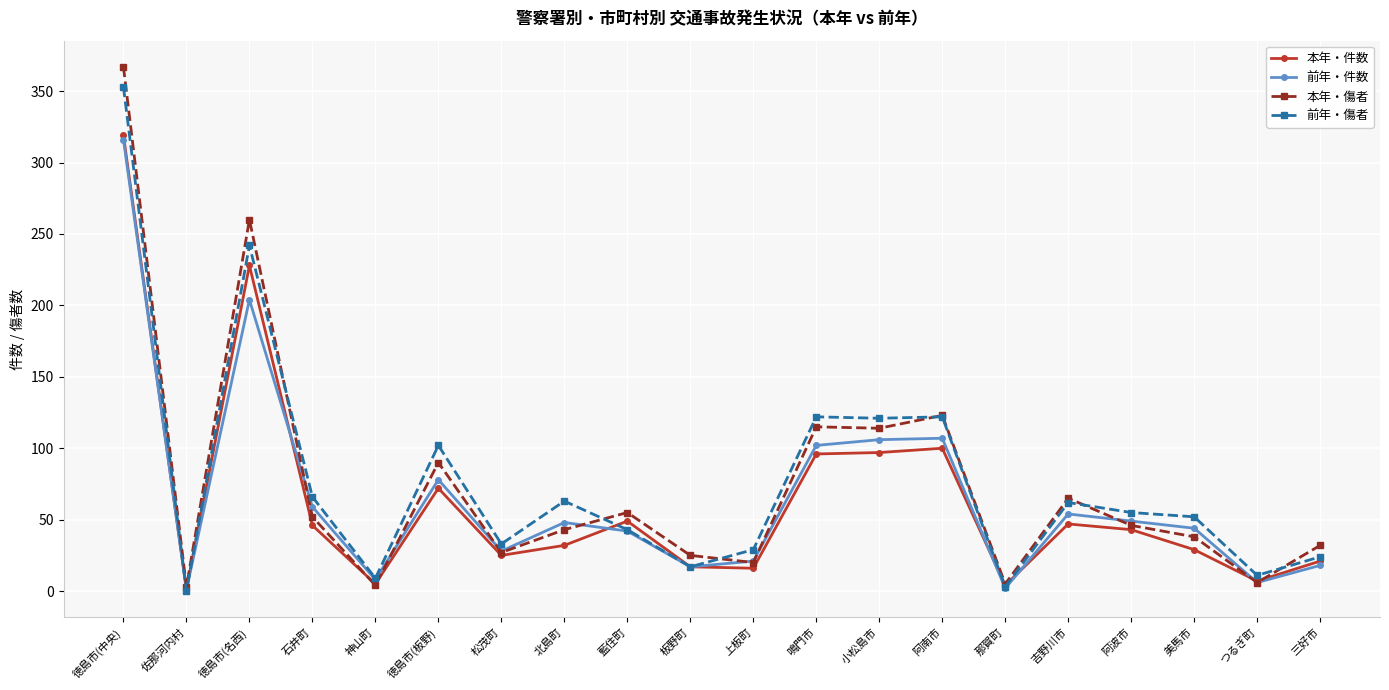

What are all the series names shown in the legend?

本年・件数, 前年・件数, 本年・傷者, 前年・傷者